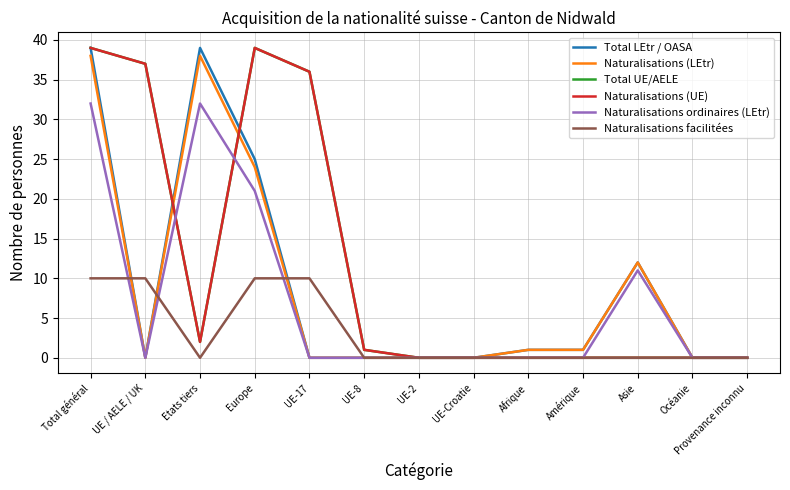

True or false: Naturalisations (UE) and Naturalisations (LEtr) cross at least once.

True